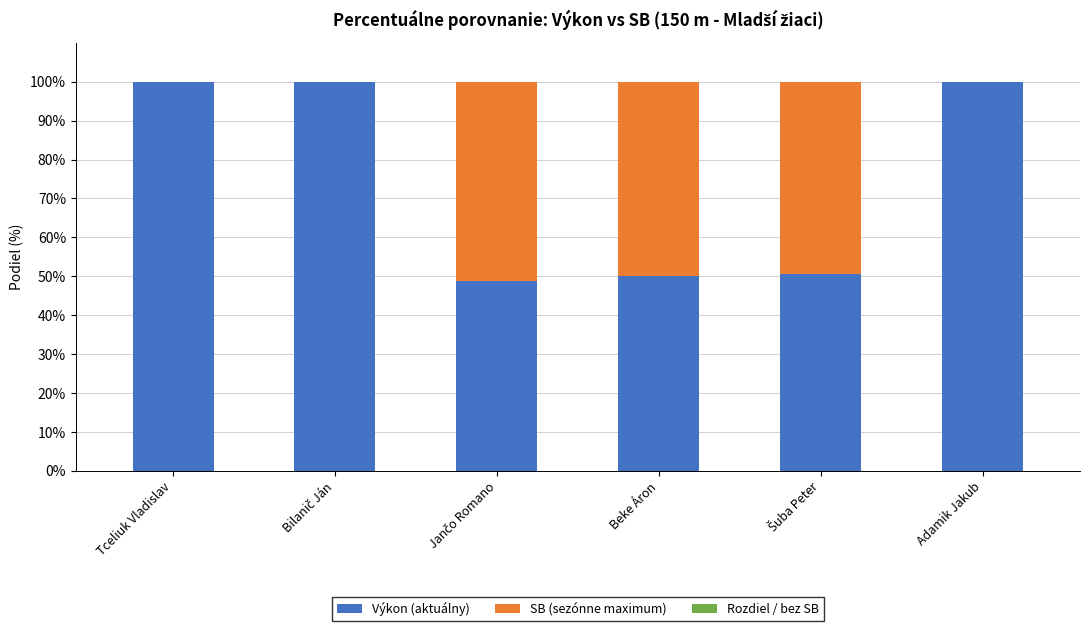

What is the approximate value of Výkon (aktuálny) at Beke Áron?

50.1